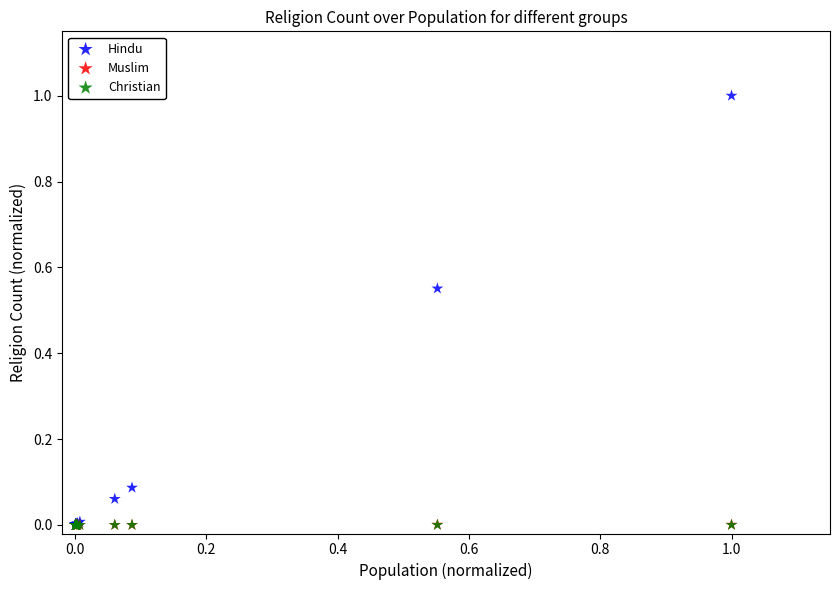

What are all the series names shown in the legend?

Hindu, Muslim, Christian